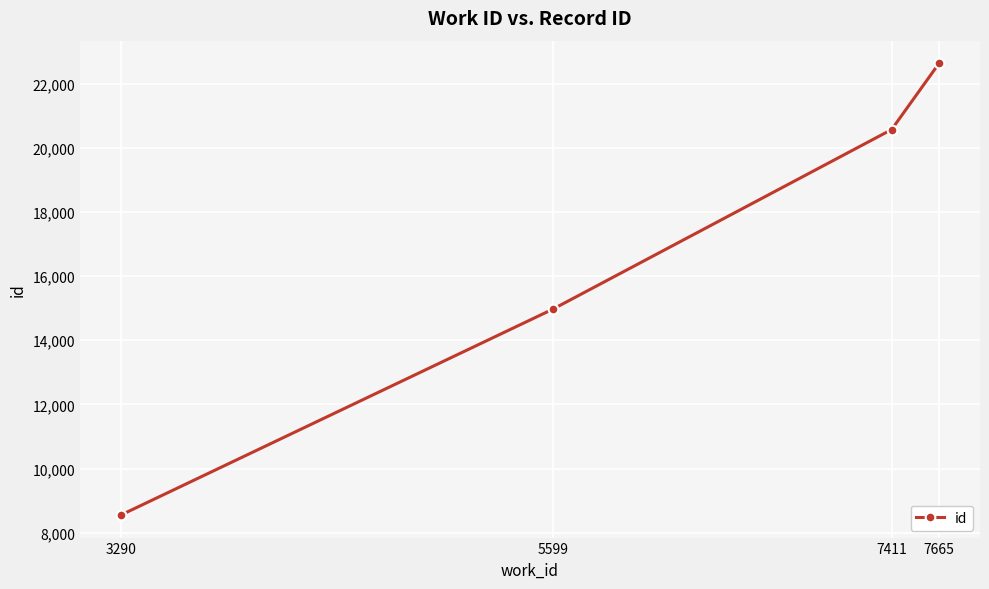

What is the difference between the maximum and minimum values?

14078